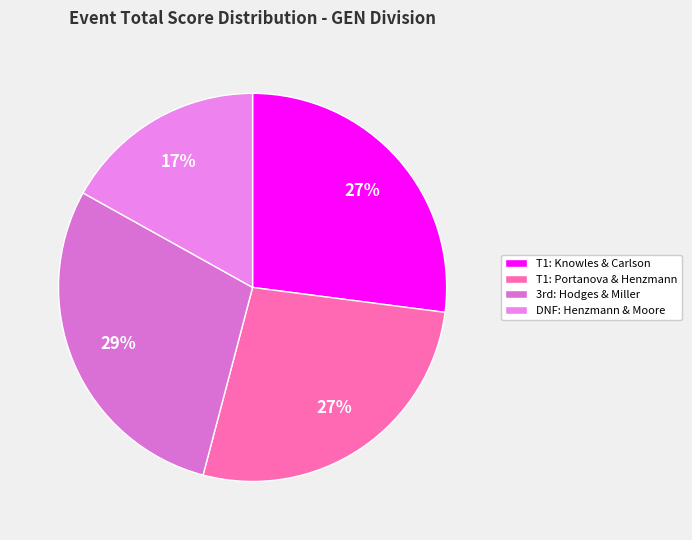

Which slice is the largest?

Big Matt Hodges & David Miller (3)